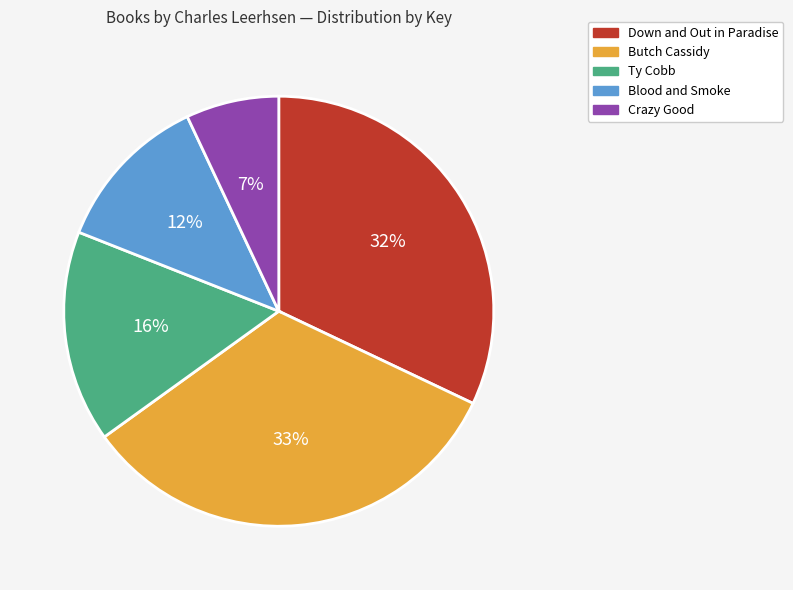

Rank the categories by value from lowest to highest.

Crazy Good, Blood and Smoke, Ty Cobb, Down and Out in Paradise, Butch Cassidy